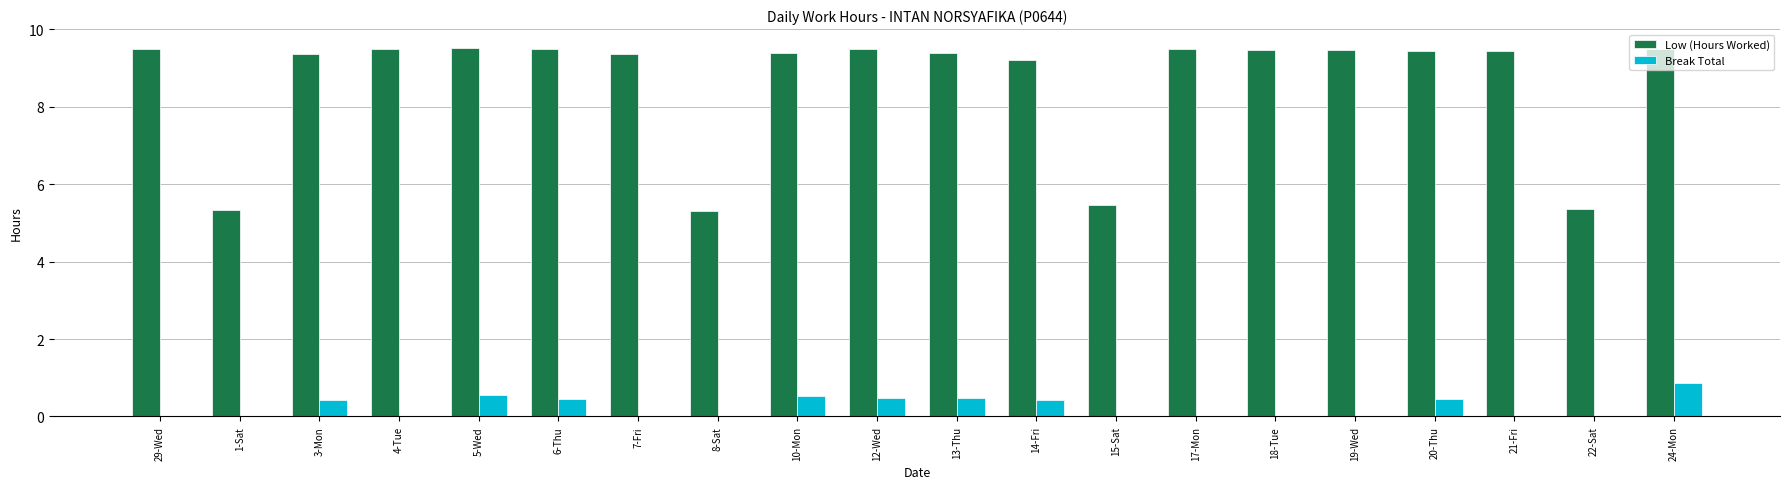

What is the sum of all Break Total values?

4.6